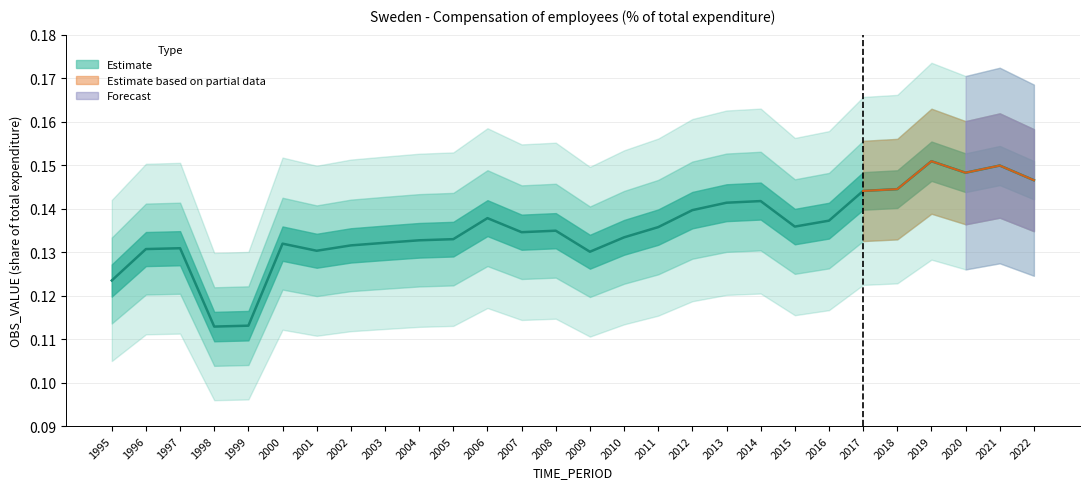

Does the chart have visible grid lines?

Yes